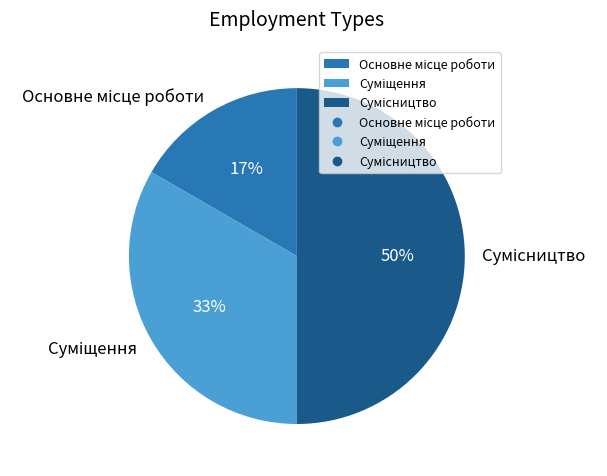

To the nearest percent, what is the average slice percentage?

33%